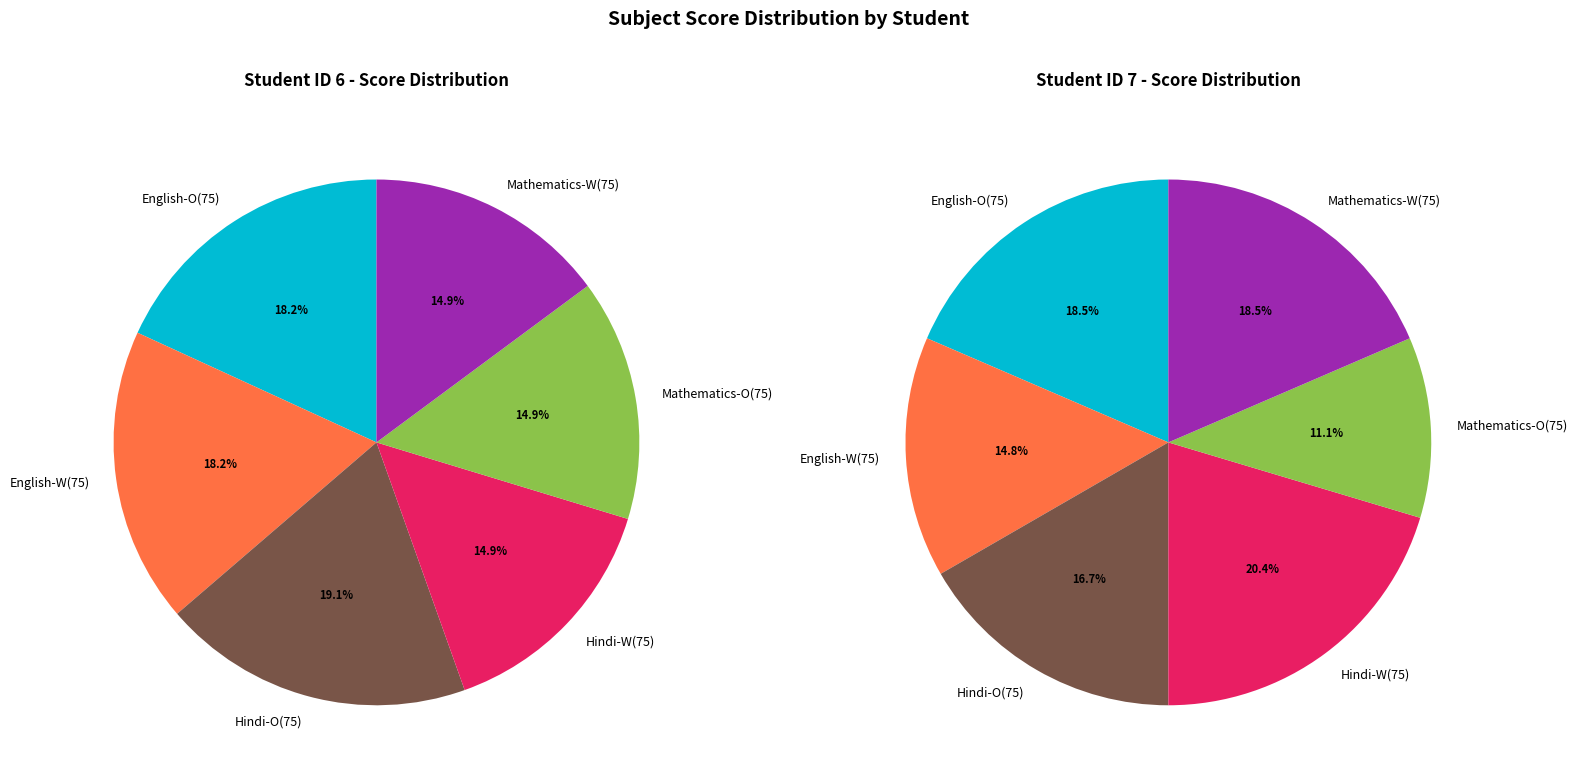

What percentage is NOT represented by 7?

52.4%